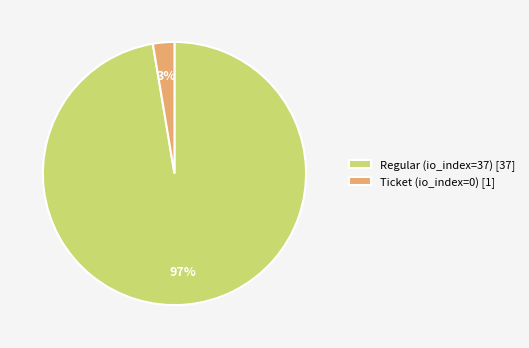

Is there a majority slice in this chart?

Yes